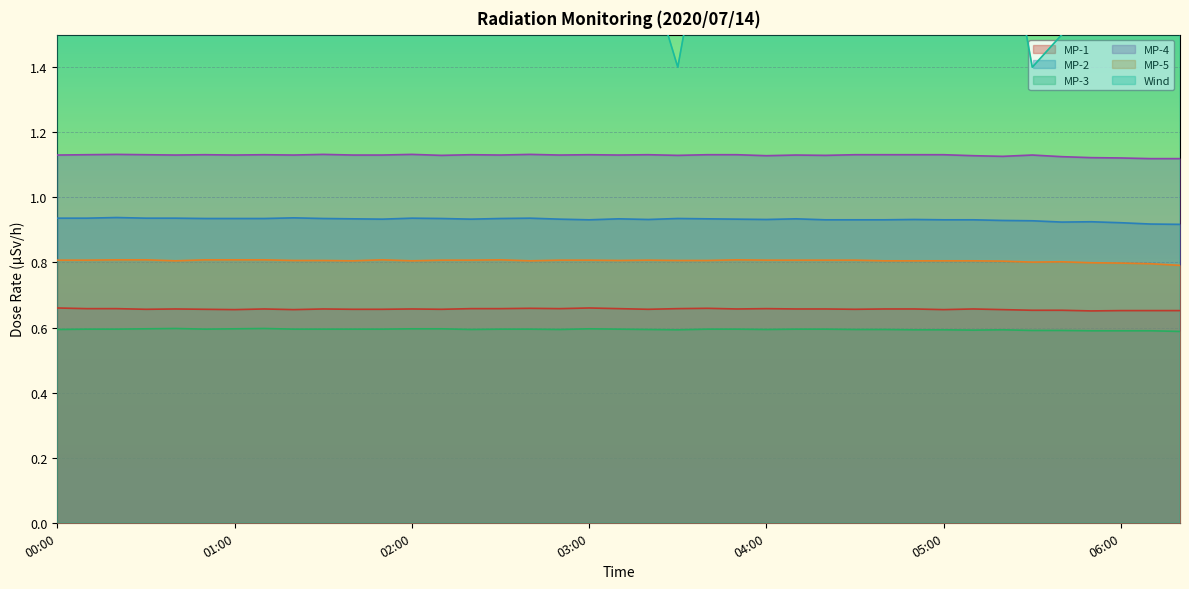

At which category is the sum across all series the highest?

00:00